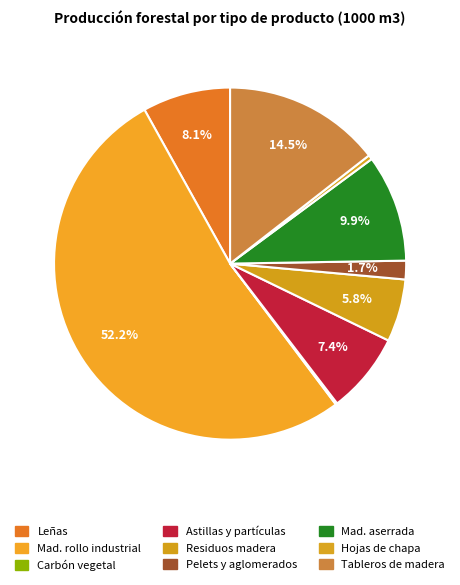

What is the majority slice?

MADERA EN ROLLO INDUSTRIAL